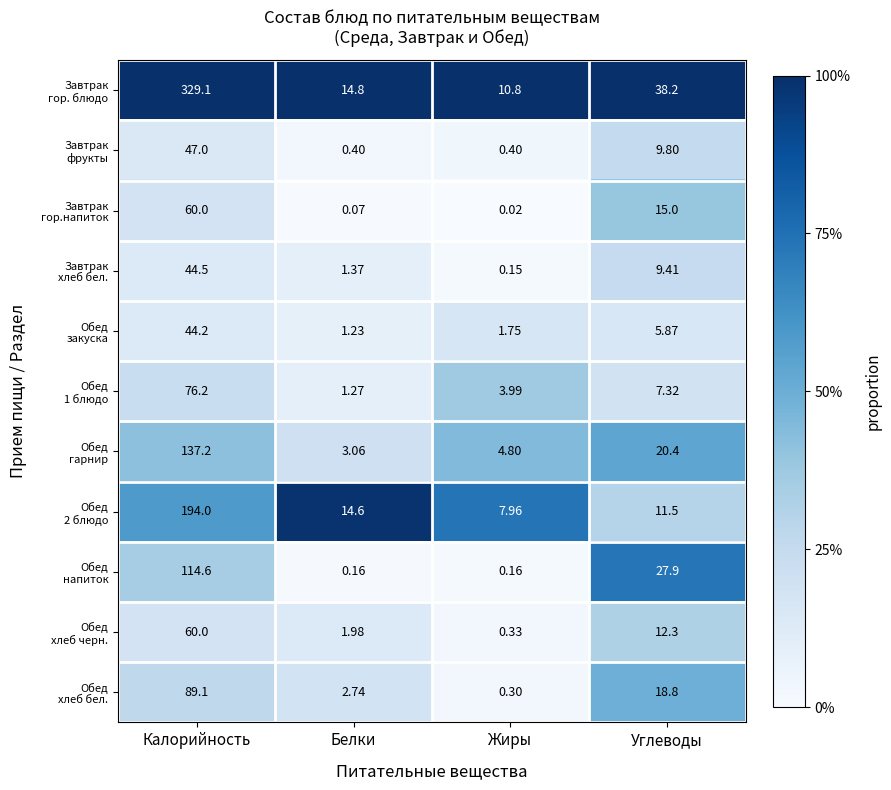

At which category is the sum across all series the highest?

Калорийность